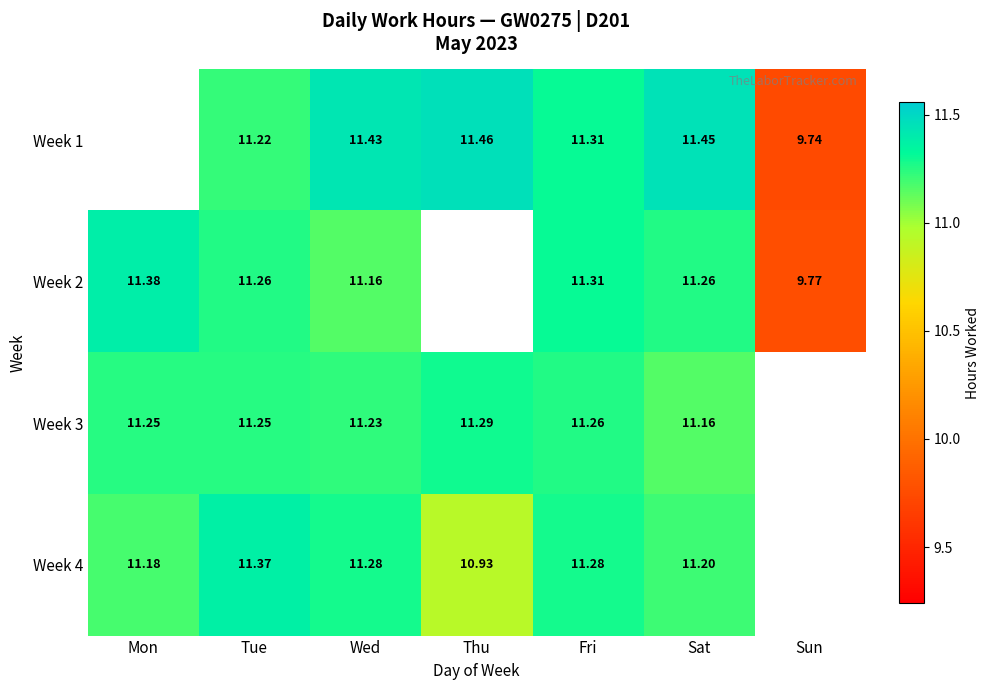

How many values in the Week 1 series are below 11?

1